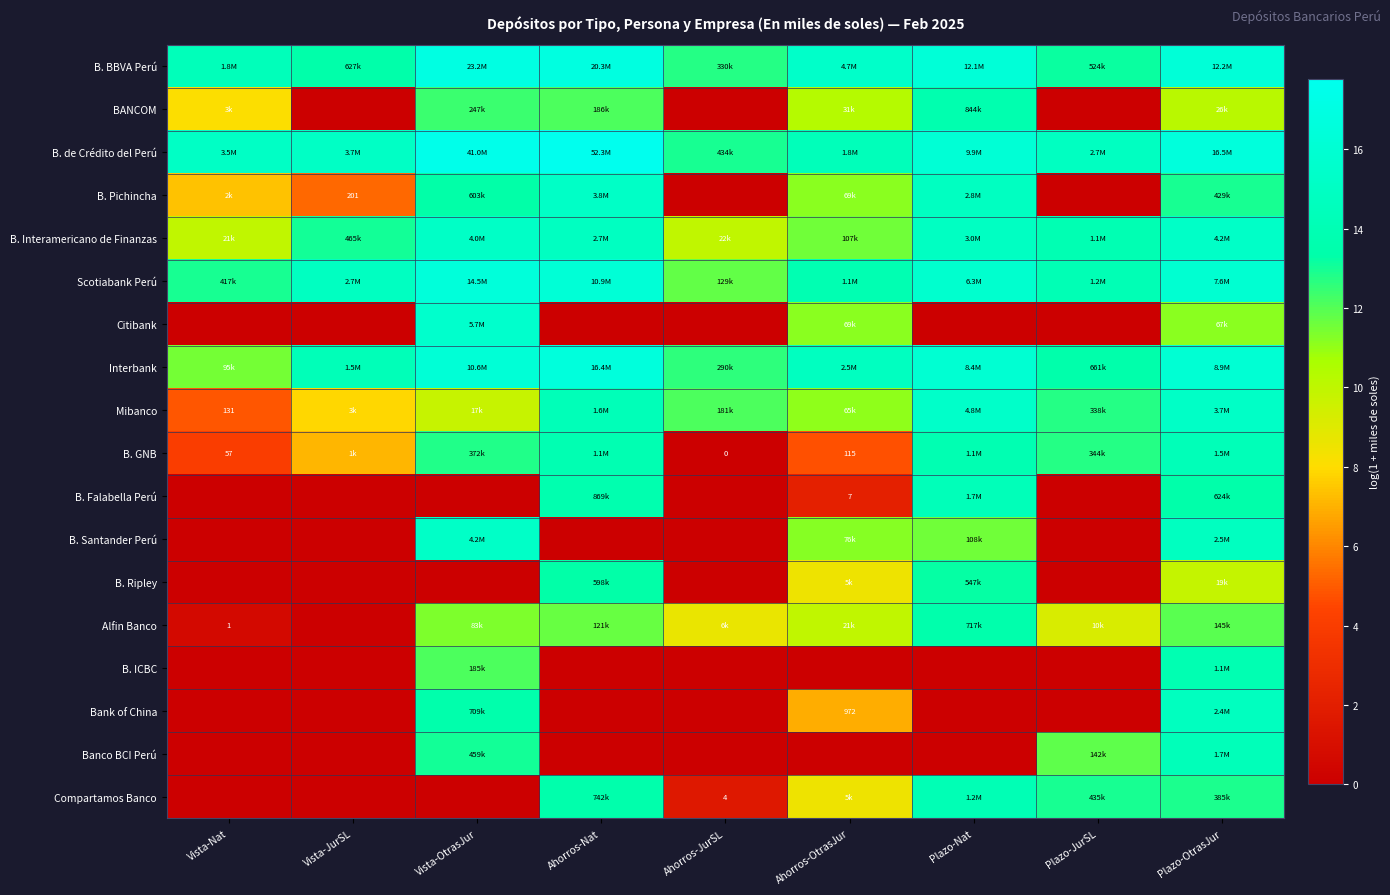

How many positive values does the B. Santander Perú series have?

4